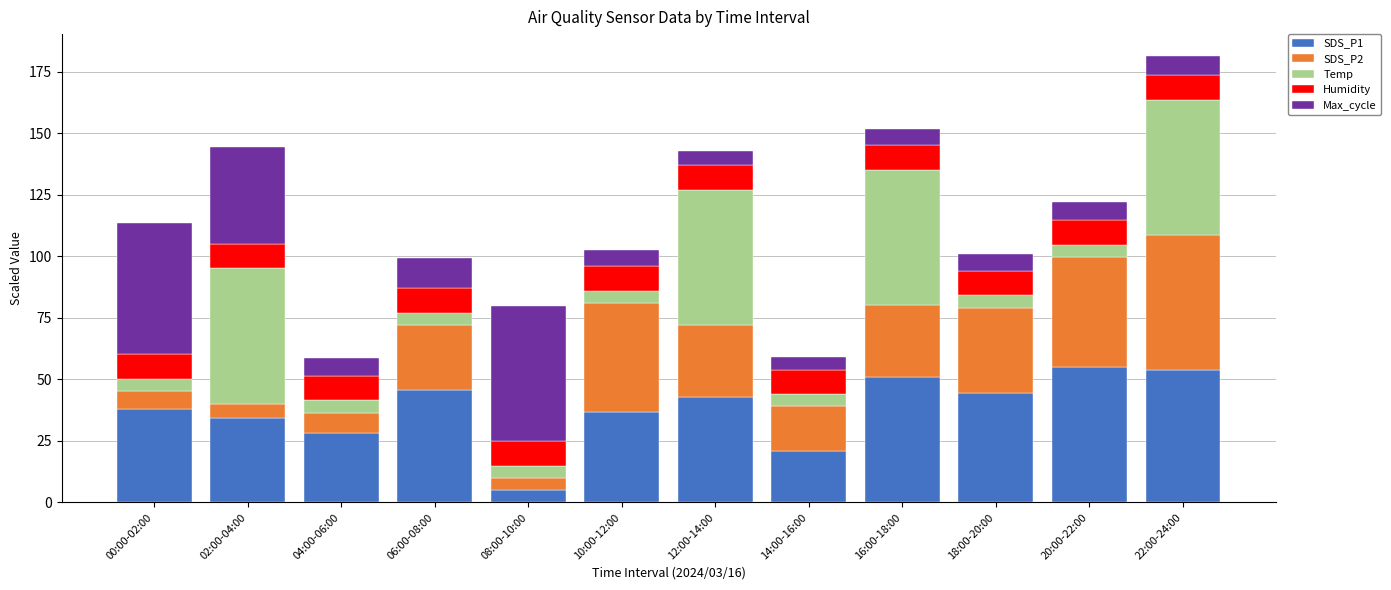

The SDS_P1 series shows 13.0 at 14:00-16:00. True or false?

False